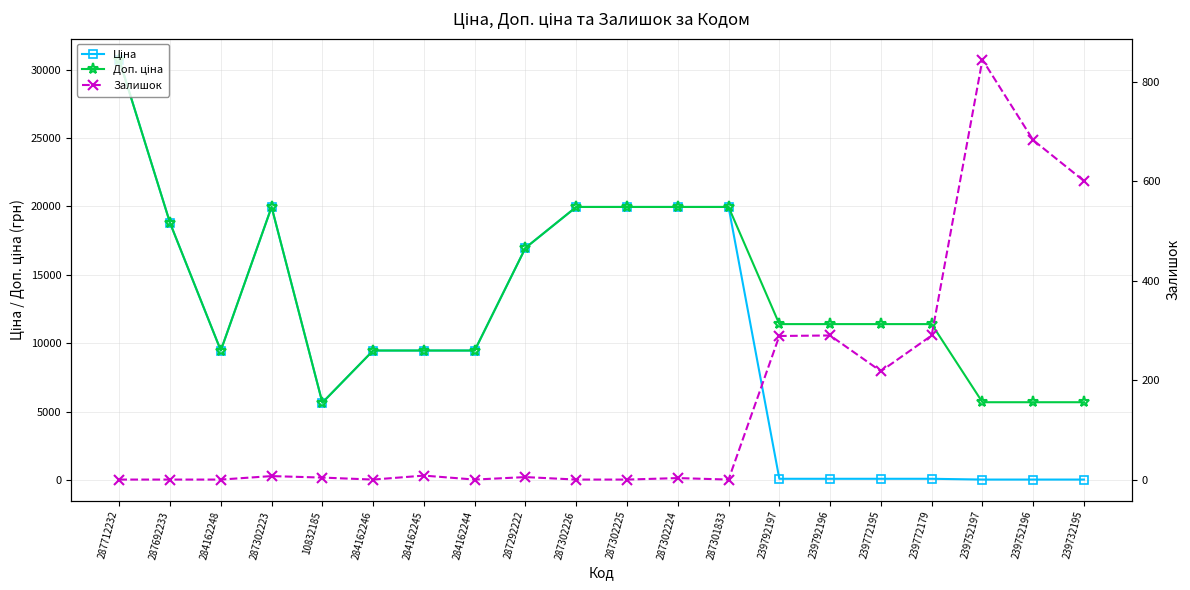

What are all the series names shown in the legend?

Ціна, Доп. ціна, Залишок